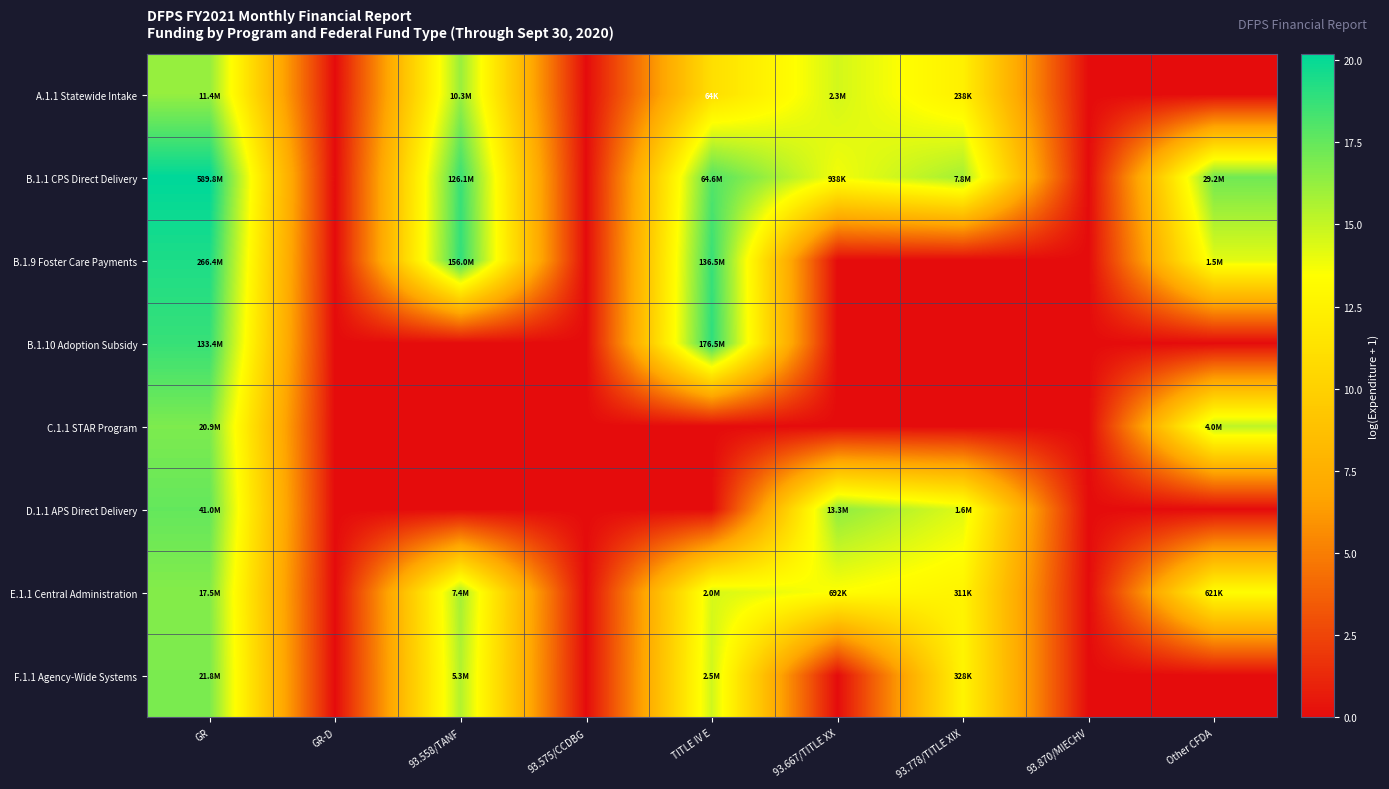

What is the total value across all series at 93.667/TITLE XX?

58.2